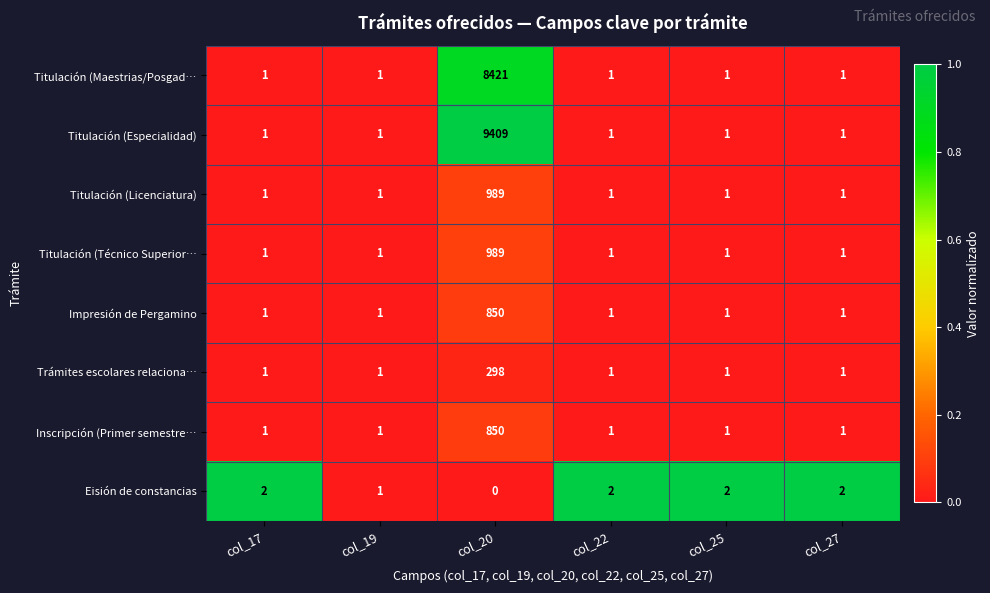

What is the spread (max minus min) of values at col_22?

1